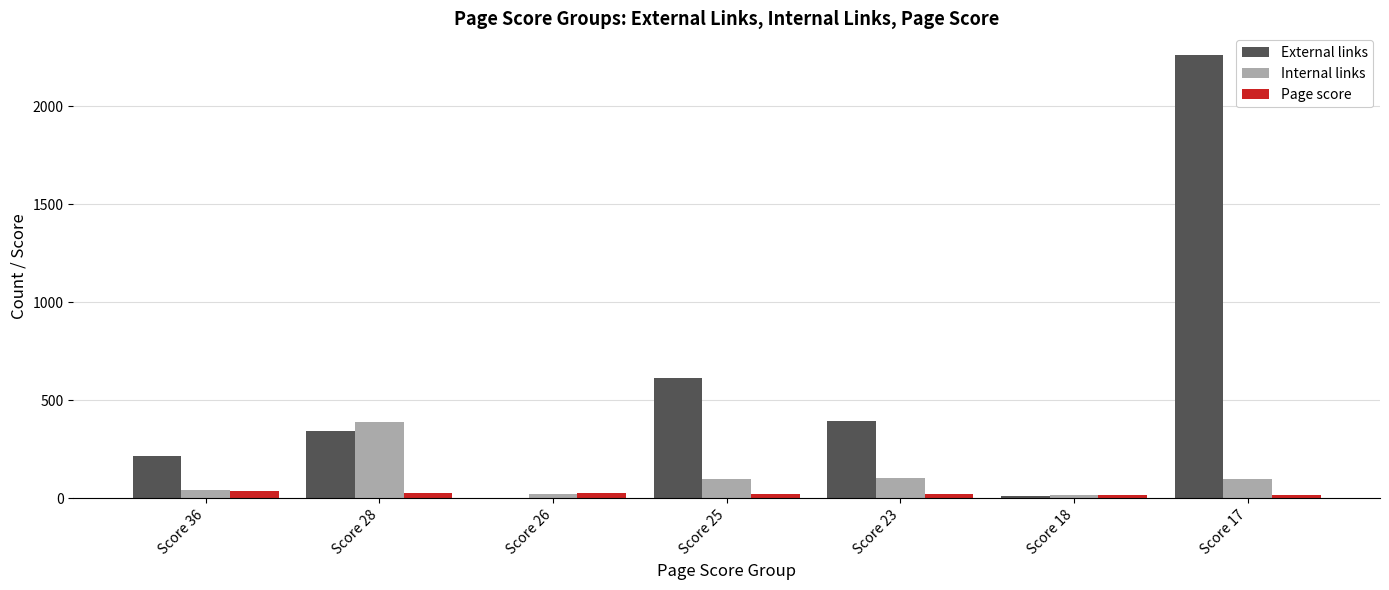

Between Score 25 and Score 18, which series saw the biggest shift?

External links